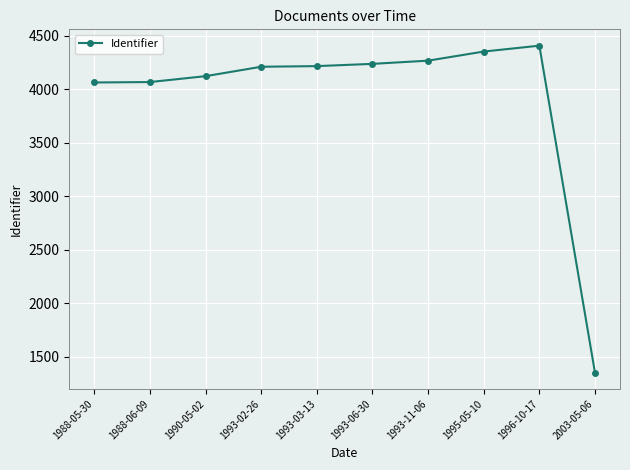

What is the change in value from 1993-06-30 to 1993-11-06?

+30